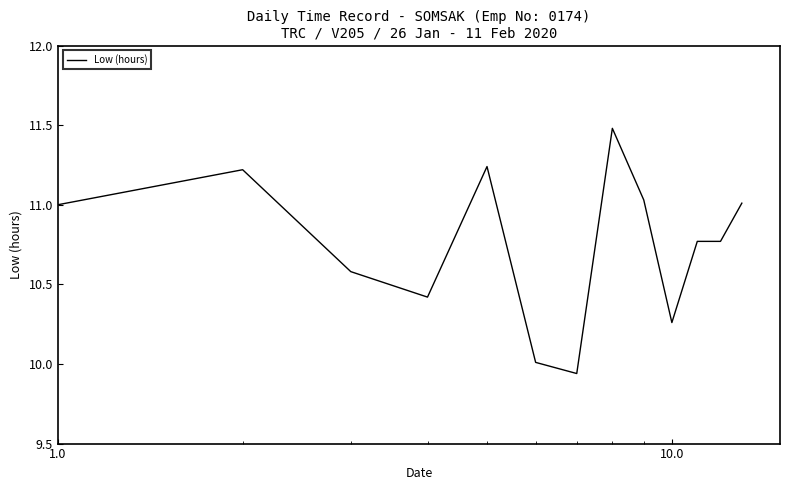

What is the greatest value displayed?

11.5